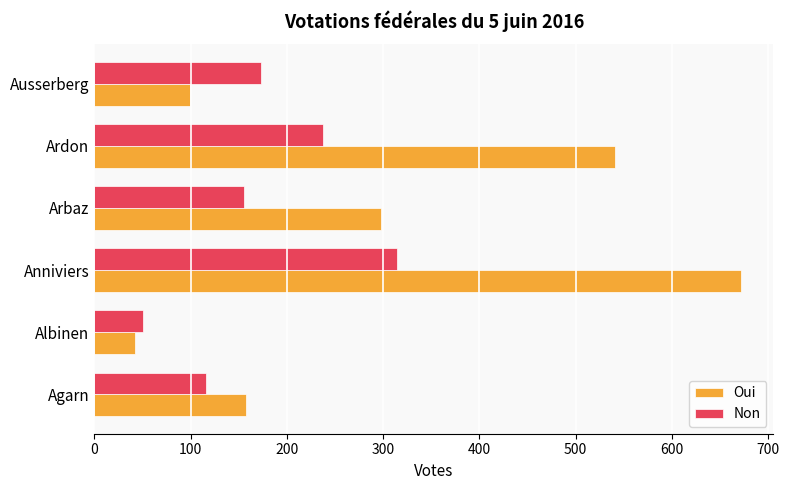

At which category is the sum across all series the highest?

Anniviers